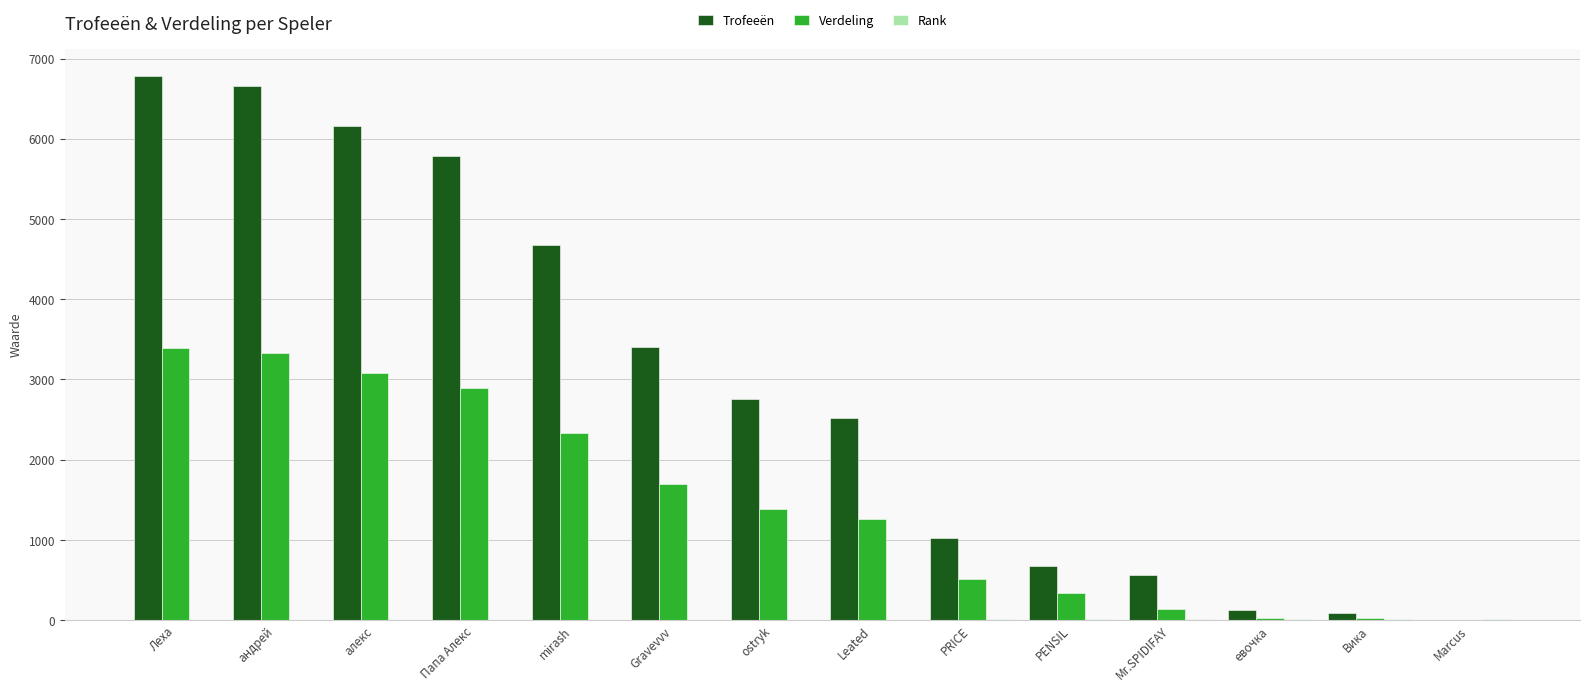

Which series changed the most between Leated and Вика?

Trofeeën